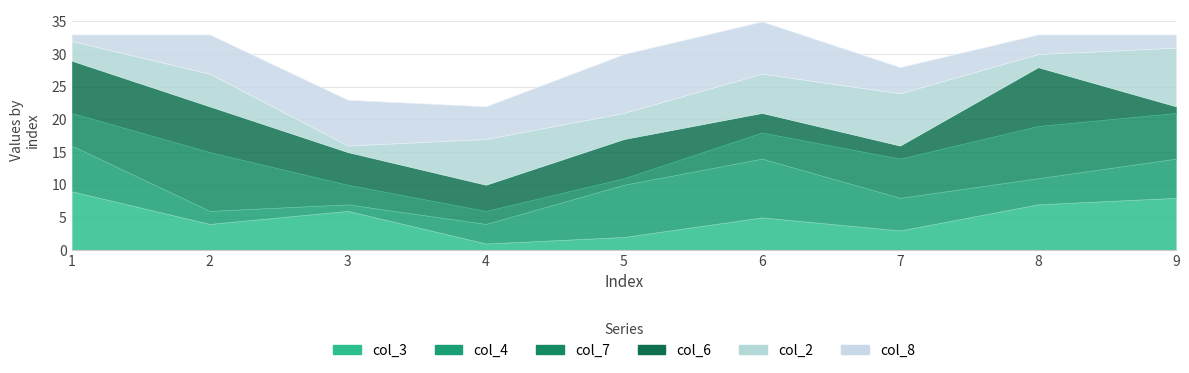

At which category does col_6 reach its first local peak?

5